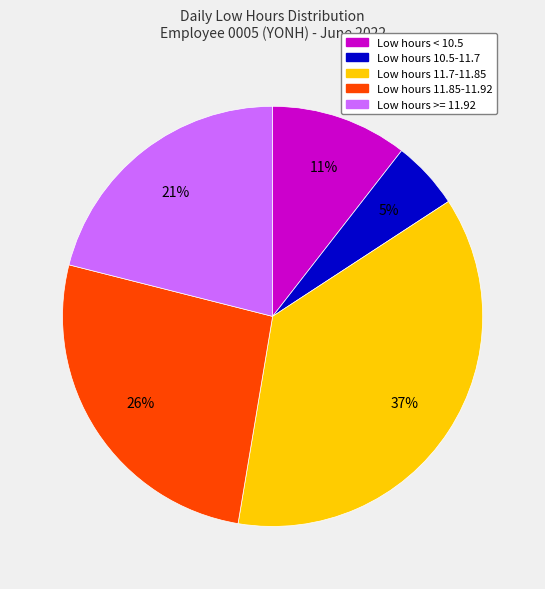

To the nearest percent, what is the average slice percentage?

20%